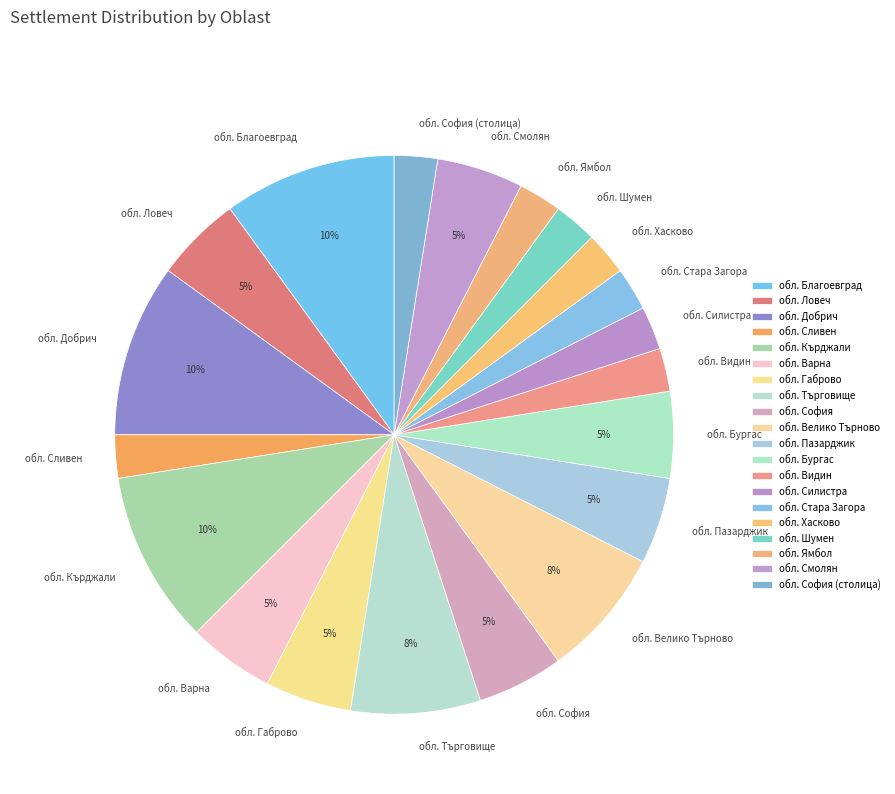

Is it true that обл. Търговище is 8% of the pie?

True